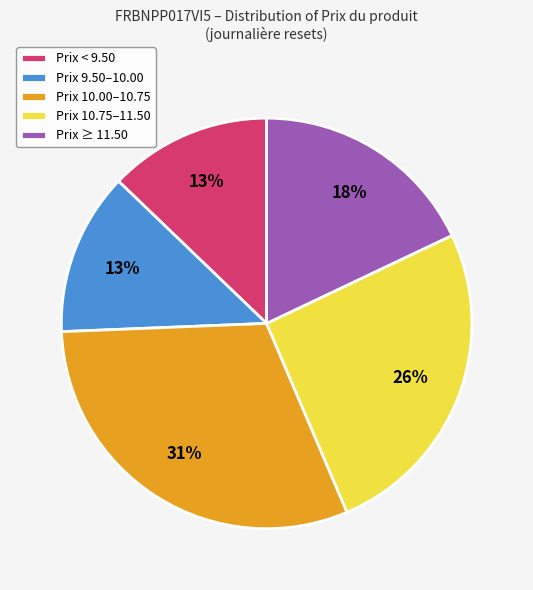

Which category has the biggest portion of the pie?

Prix 10.00–10.75